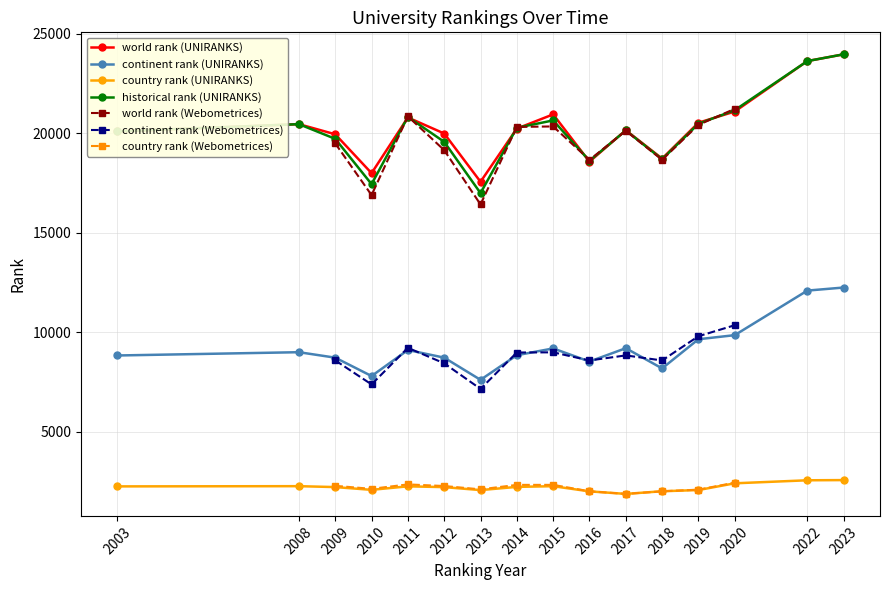

Is it true that historical rank (UNIRANKS) equals 16994.5 at 2013?

True